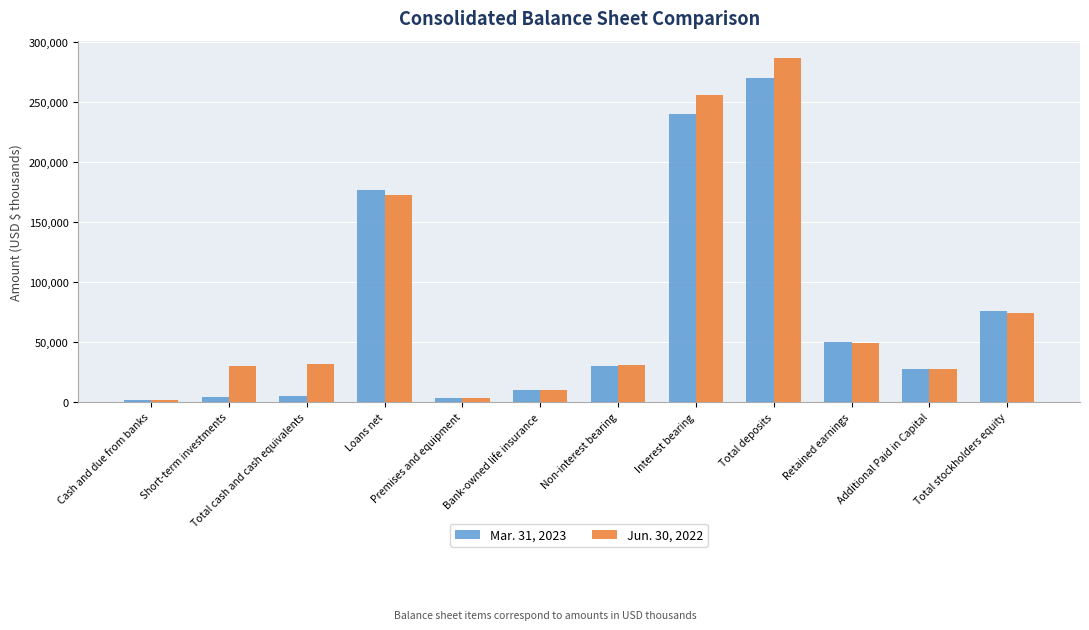

How many data points in Mar. 31, 2023 are less than 30054?

6